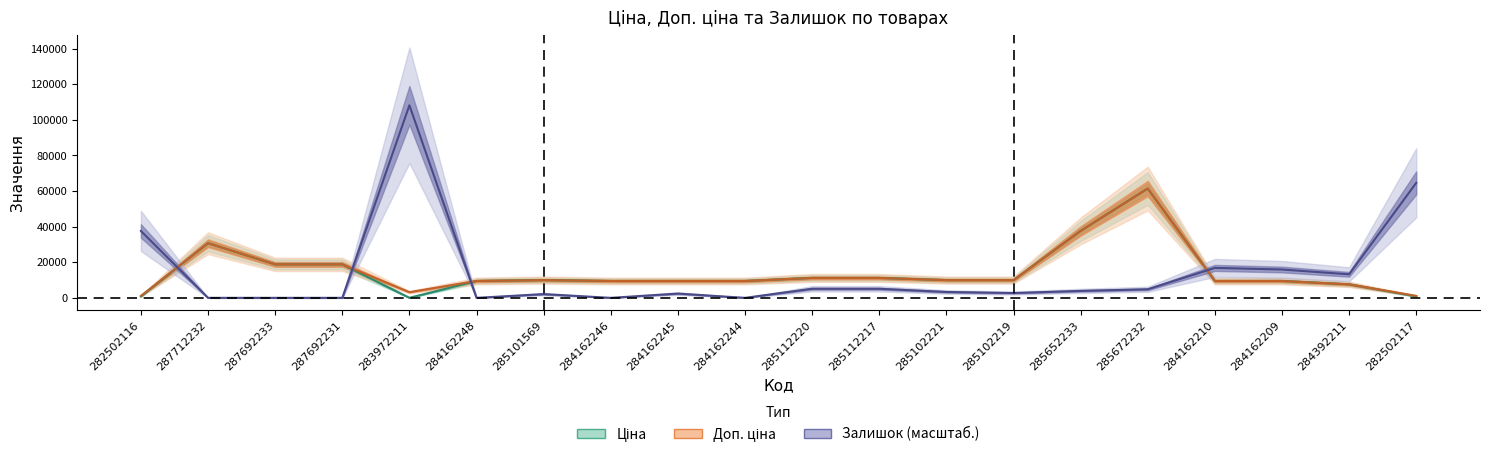

How many lines are shown in the chart?

3